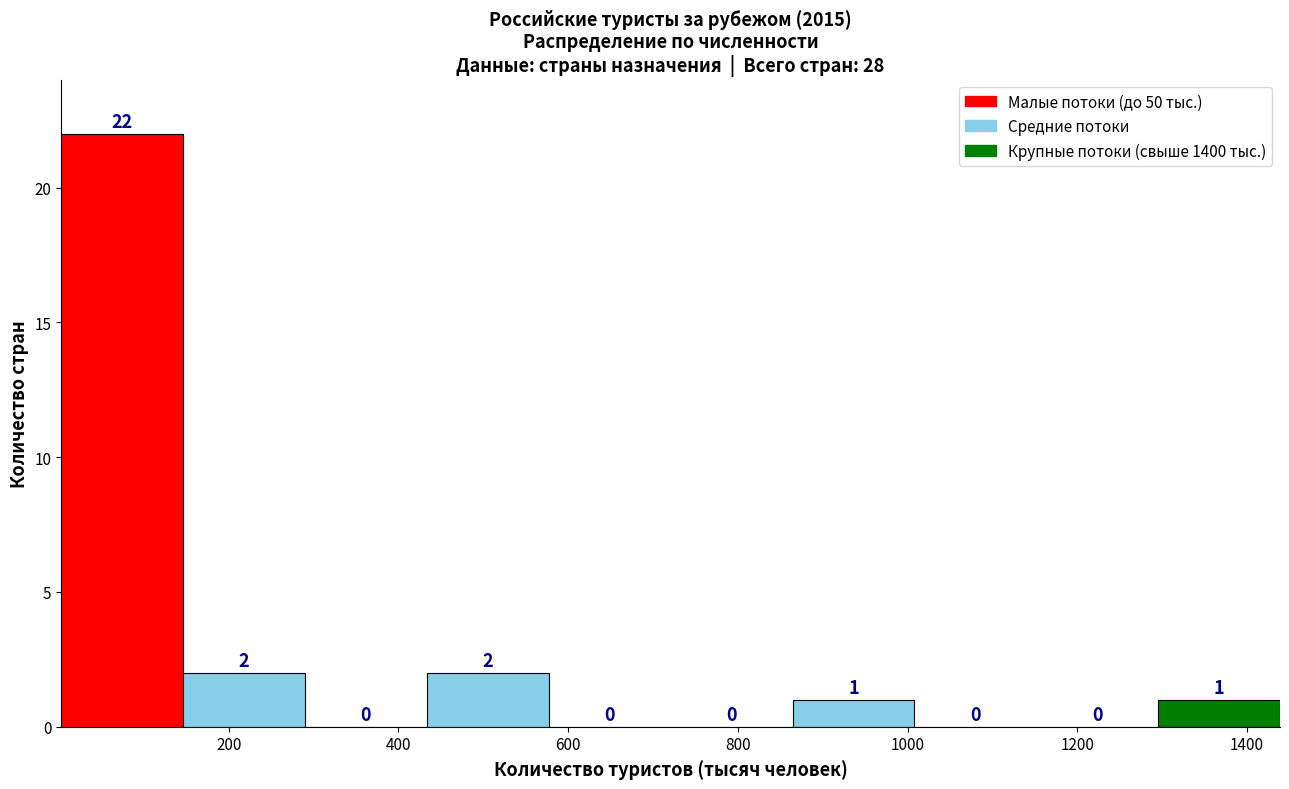

Reading left to right, transcribe this chart: for each bar, give the range it covers on the x-axis and its height. The bar edges are not printed on the chart, so give them approximately, as read against the axis.

0 to 140: 22
140 to 280: 2
280 to 440: 0
440 to 580: 2
580 to 720: 0
720 to 860: 0
860 to 1000: 1
1000 to 1160: 0
1160 to 1300: 0
1300 to 1440: 1